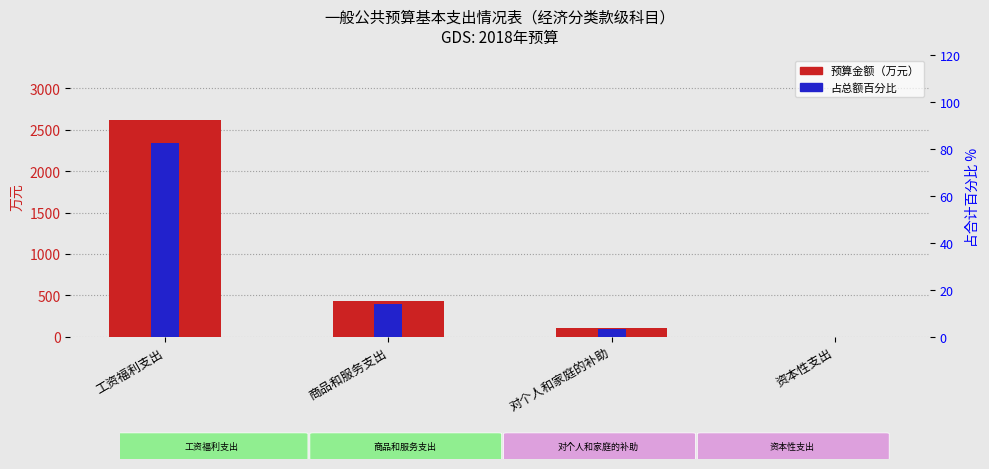

List the labels in order of 预算金额（万元） value, largest first.

工资福利支出, 商品和服务支出, 对个人和家庭的补助, 资本性支出